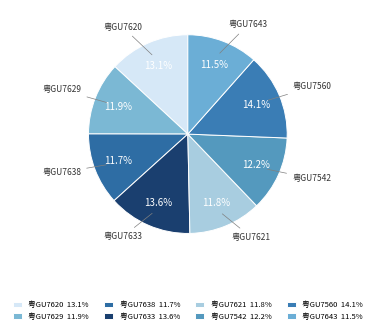

To the nearest percent, what is the difference between the largest and smallest slice percentages?

3%